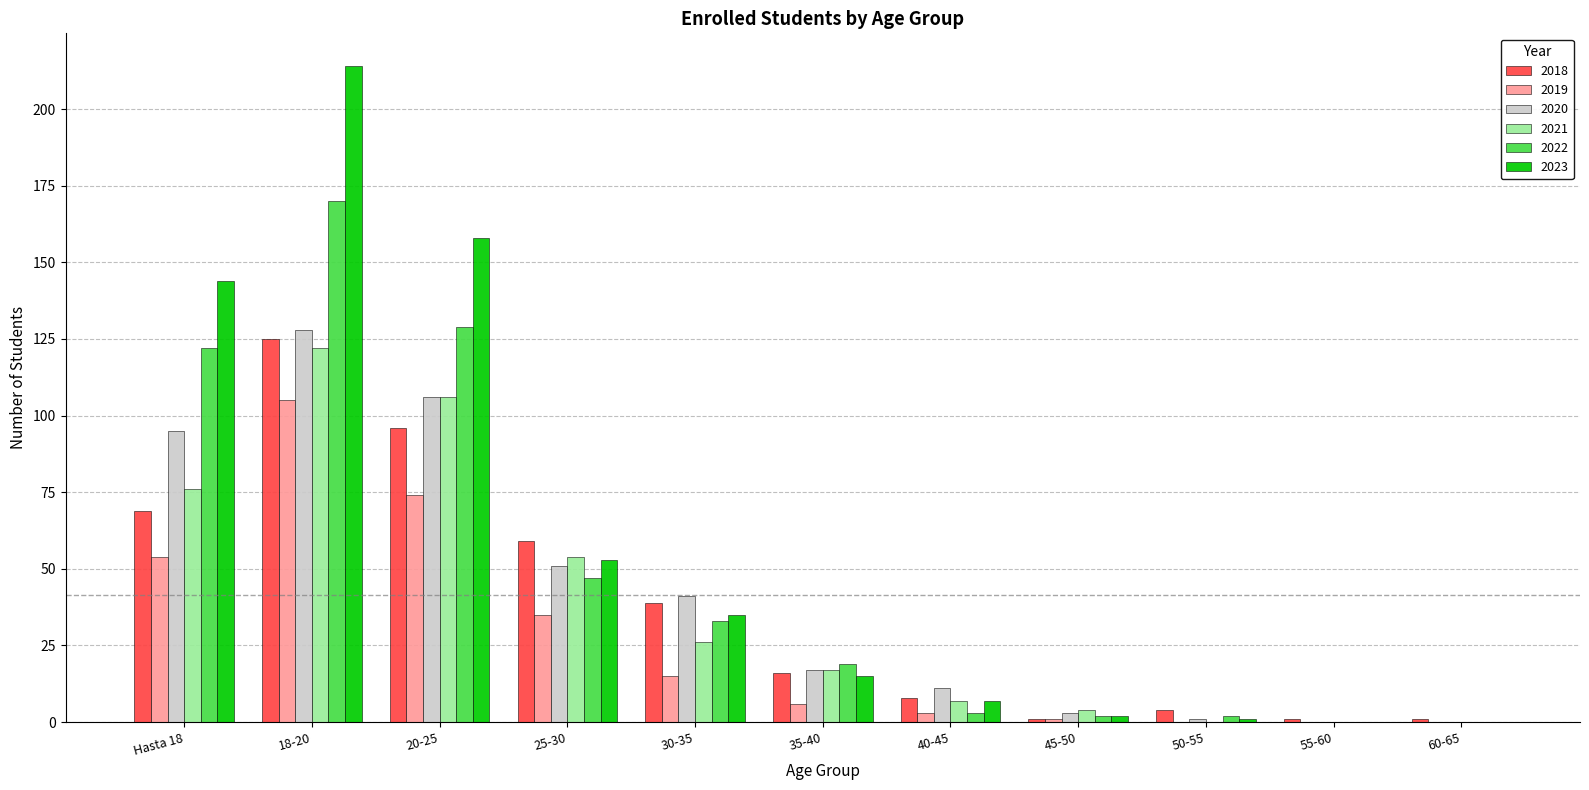

What is the average value of the 2019 series?

27